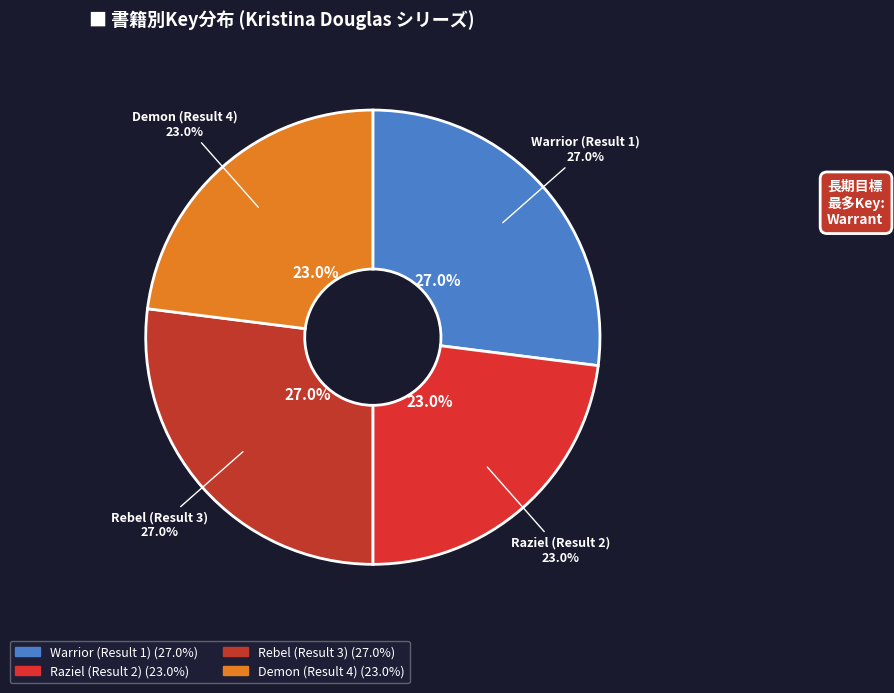

To the nearest percent, what percentage of the pie is Rebel?

27%